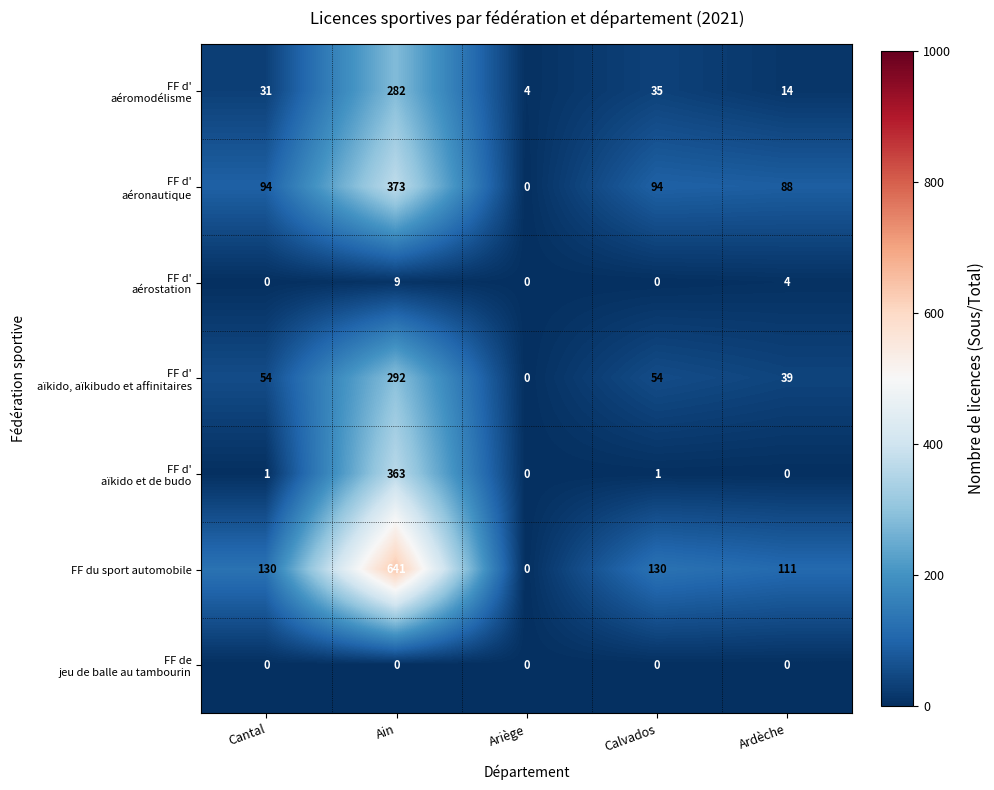

The value of FF du sport automobile at Ain is 641. True or false?

True